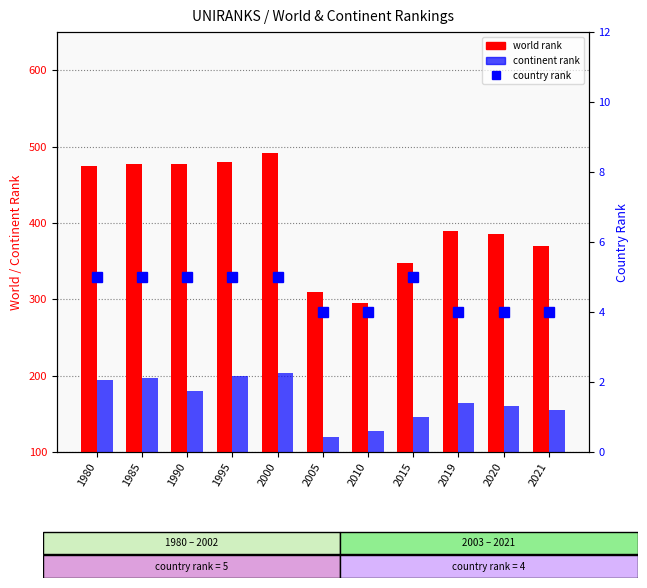

Are the bars grouped side by side (vs. stacked)?

Yes